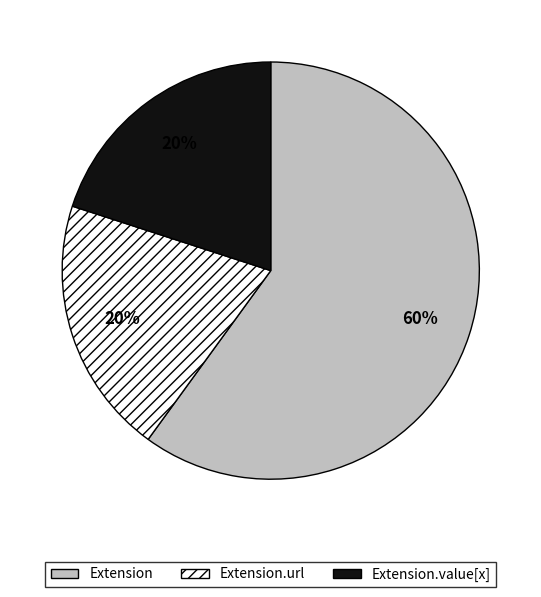

Is there a majority slice in this chart?

Yes